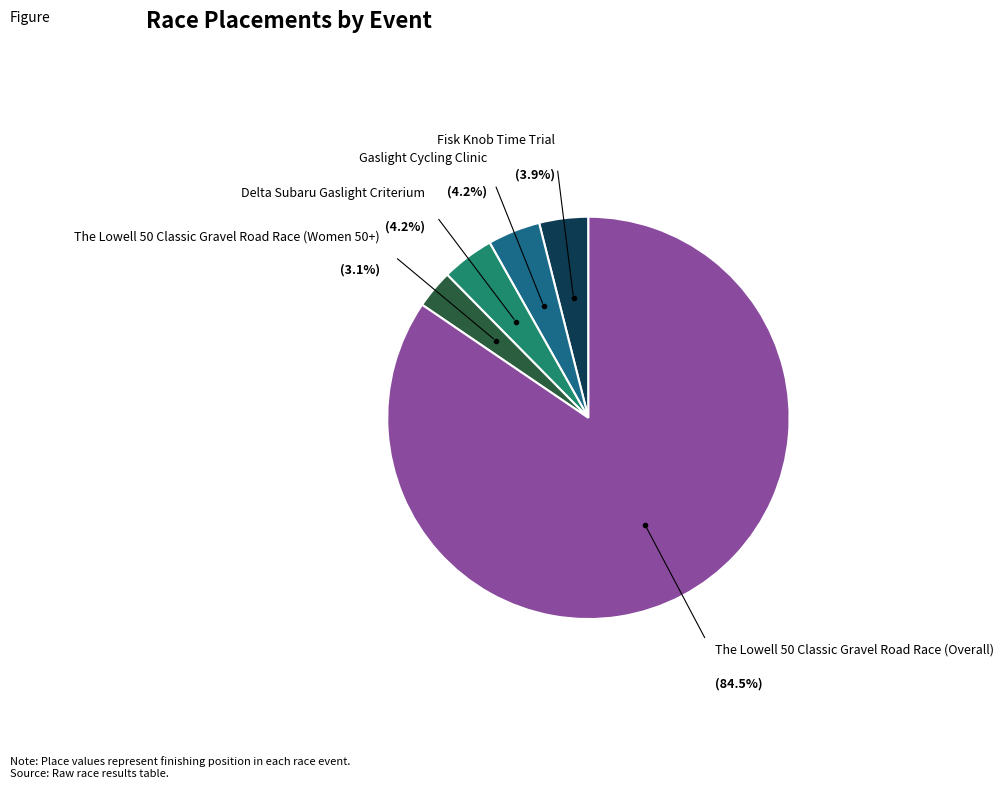

What is the ratio of the value at Gaslight Cycling Clinic to the value at Fisk Knob Time Trial?

1.1